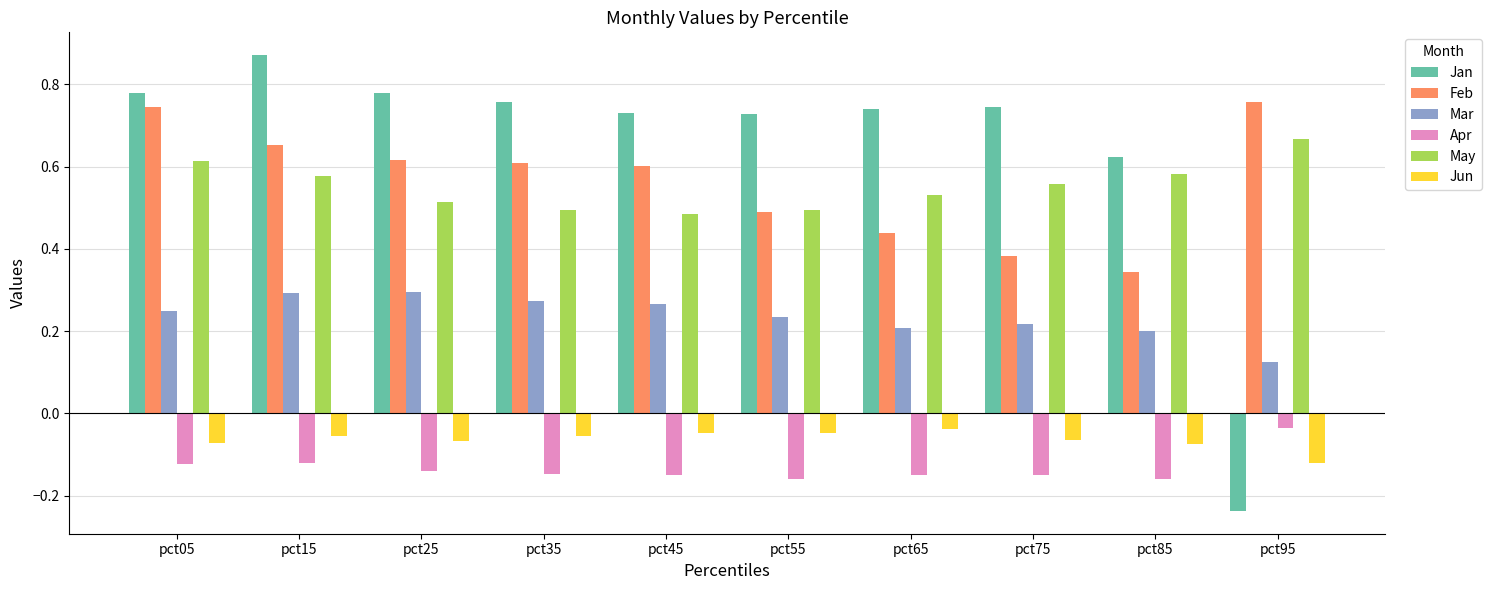

Where is Mar nearest to the value 0?

pct95